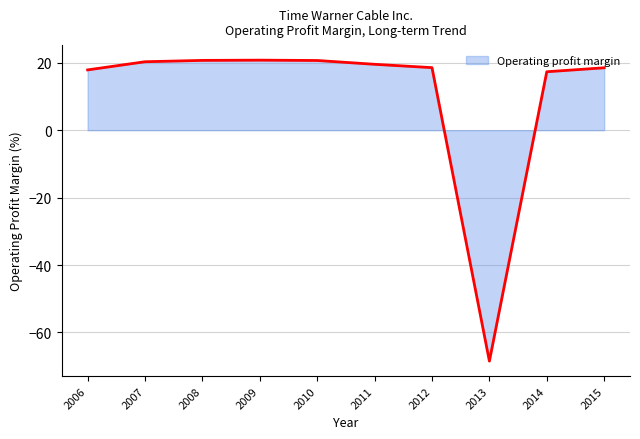

The chart shows a value of 17.3 at 2014. True or false?

True